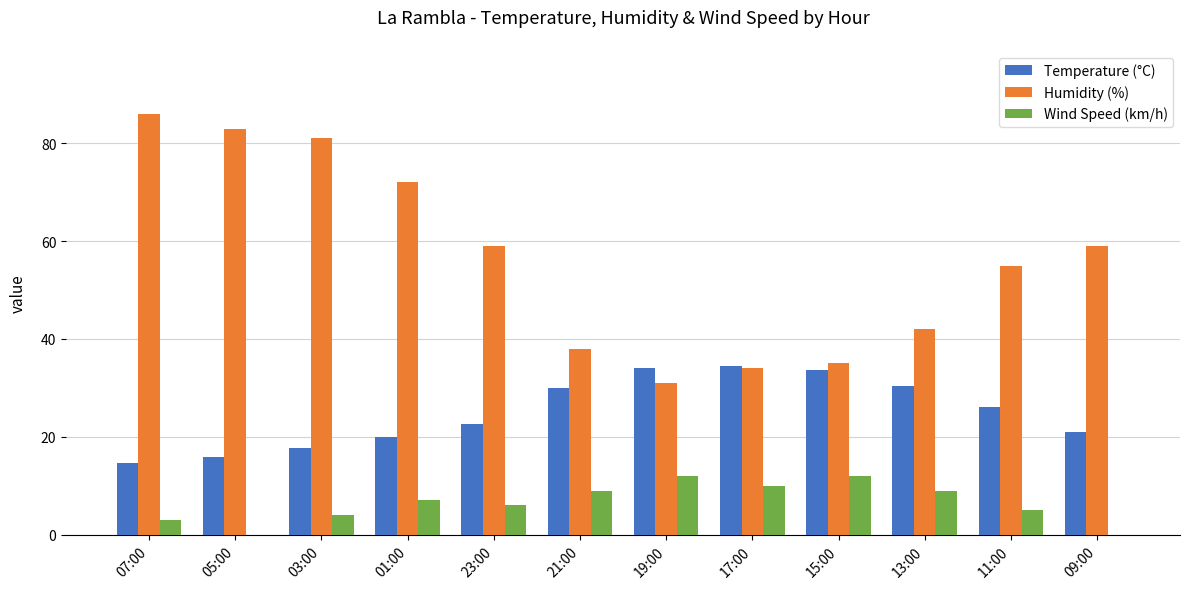

What is the total value across all series at 05:00?

98.9